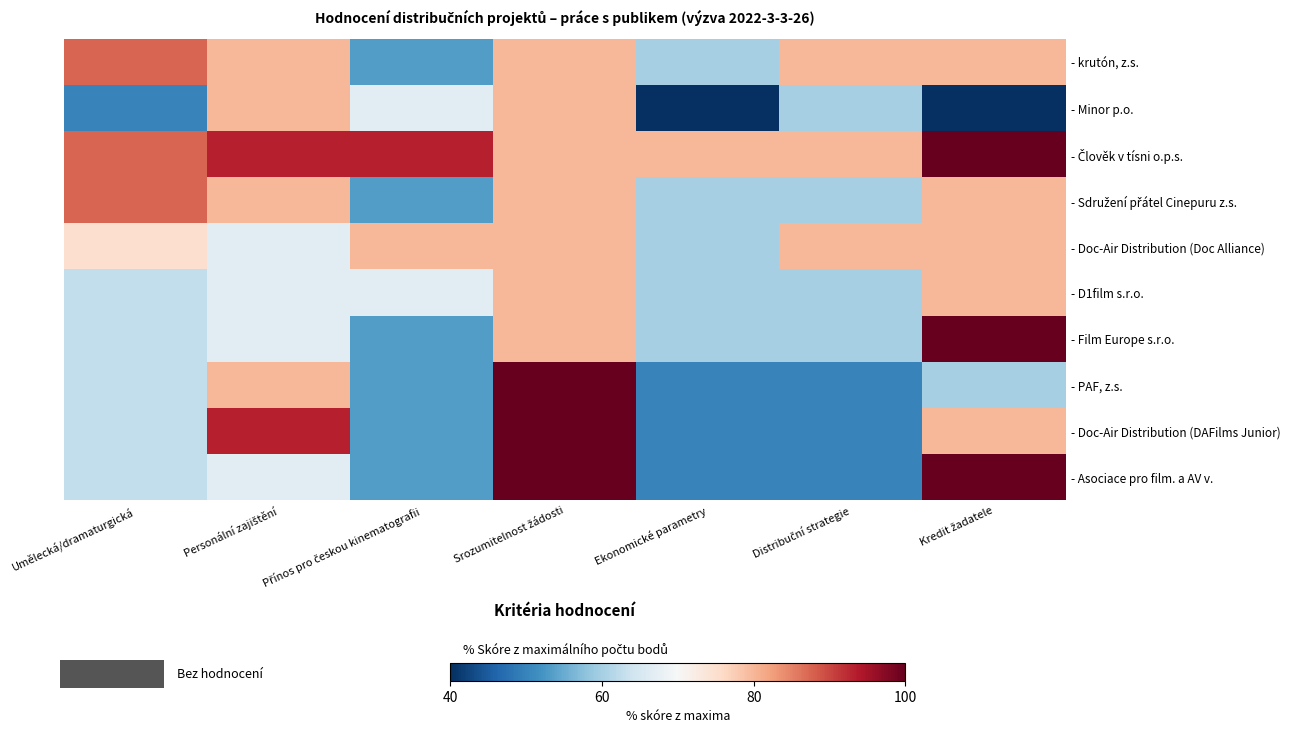

What is the spread (max minus min) of values at Přínos pro českou kinematografii?

40.0